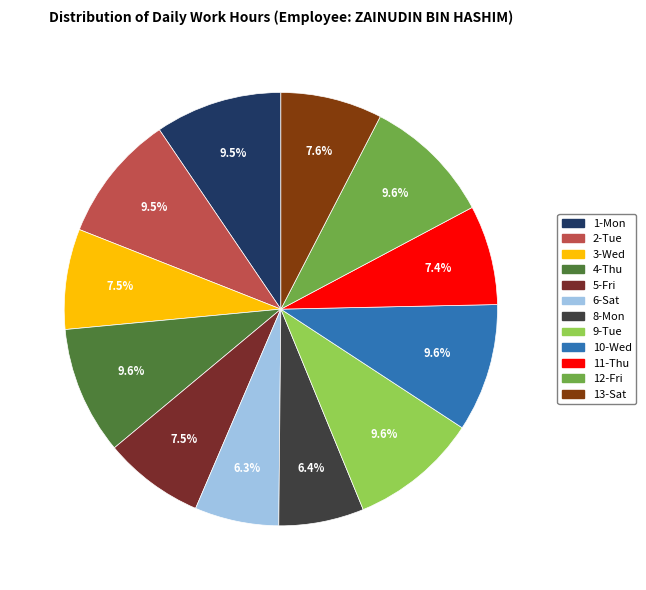

How many slices are in this pie chart?

12